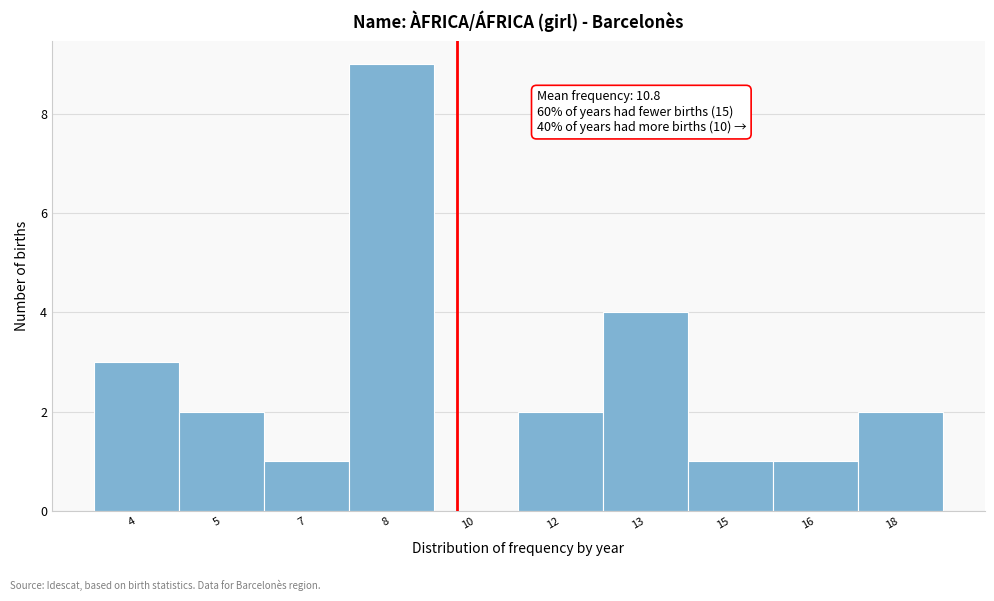

Reading left to right, transcribe all the data shown in this chart.

4=3	5=2	7=1	8=9	10=0	12=2	13=4	15=1	16=1	18=2